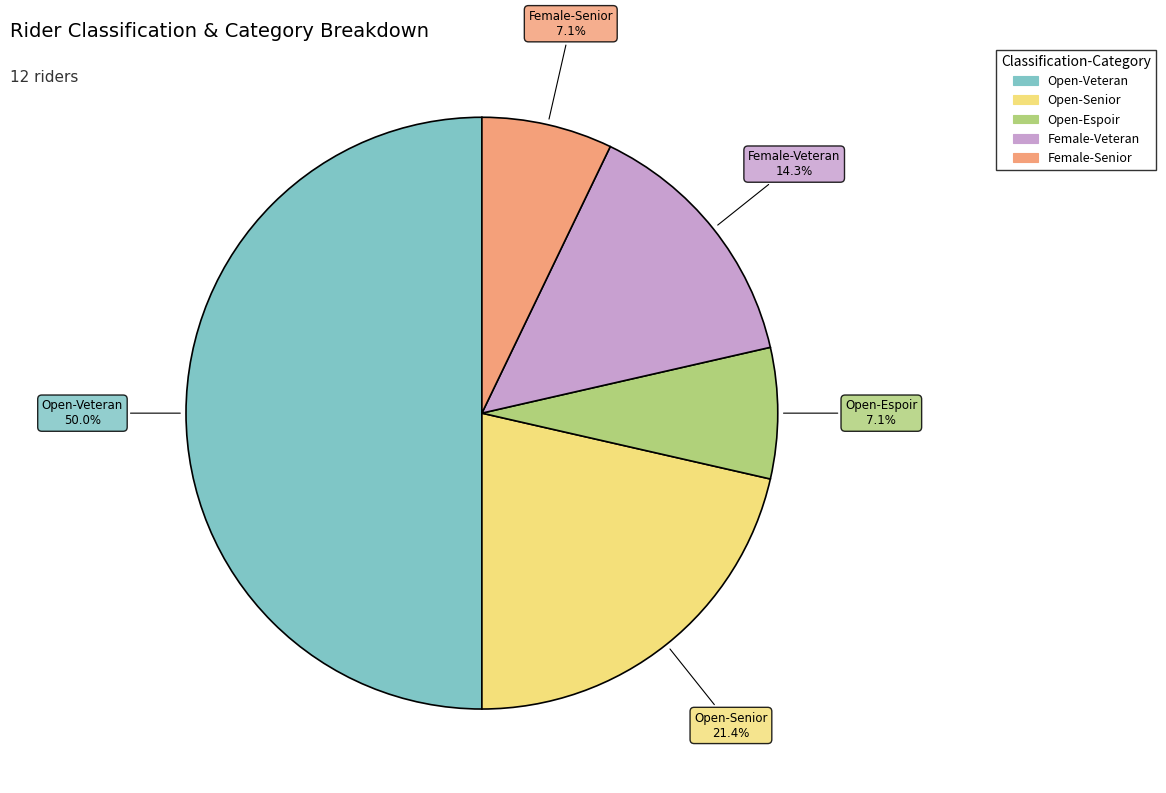

Which has a higher value, Open-Veteran or Open-Espoir?

Open-Veteran